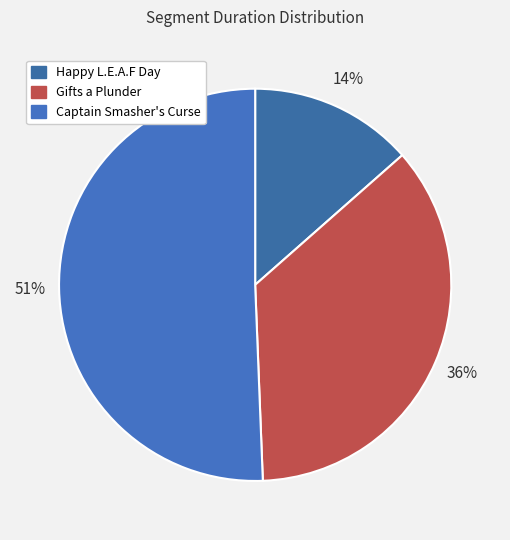

To the nearest percent, what is the combined percentage of Captain Smasher's Curse and Happy L.E.A.F Day?

64%